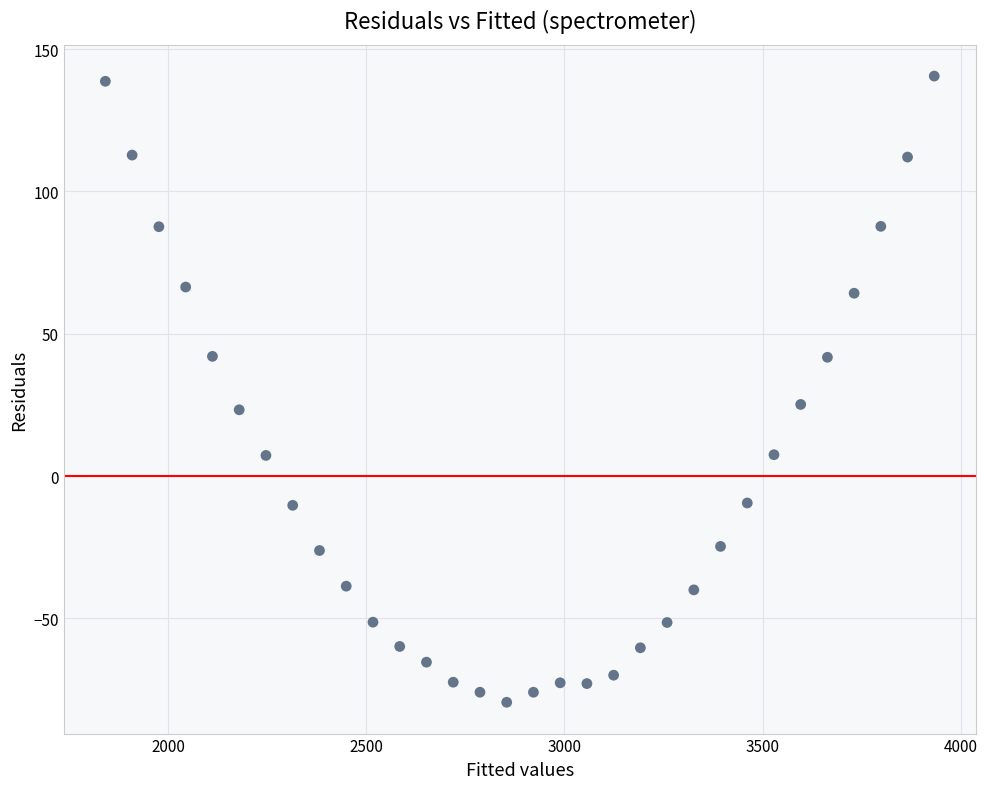

What is the range of Y values (max minus min)?

220.0